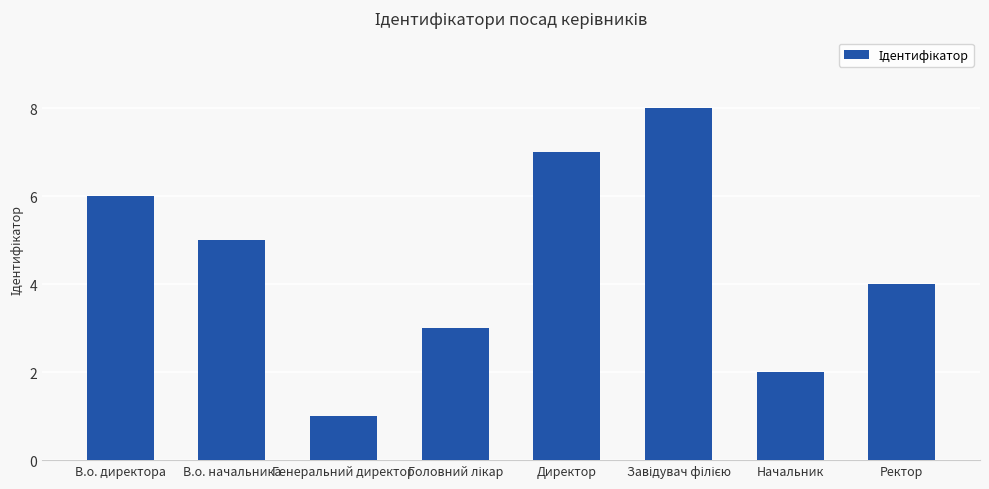

How many bars are there in total?

8